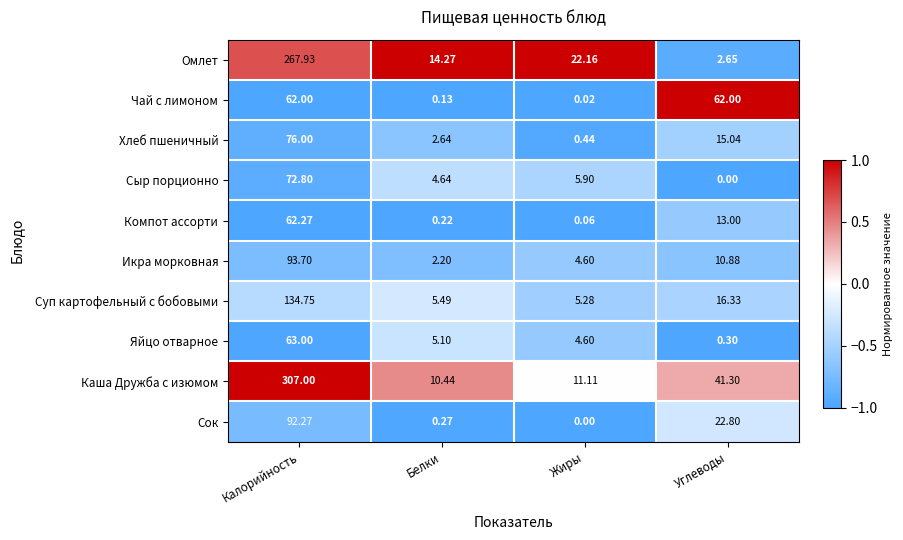

Is the value of Икра морковная at Жиры greater than the value of Омлет at Калорийность?

No